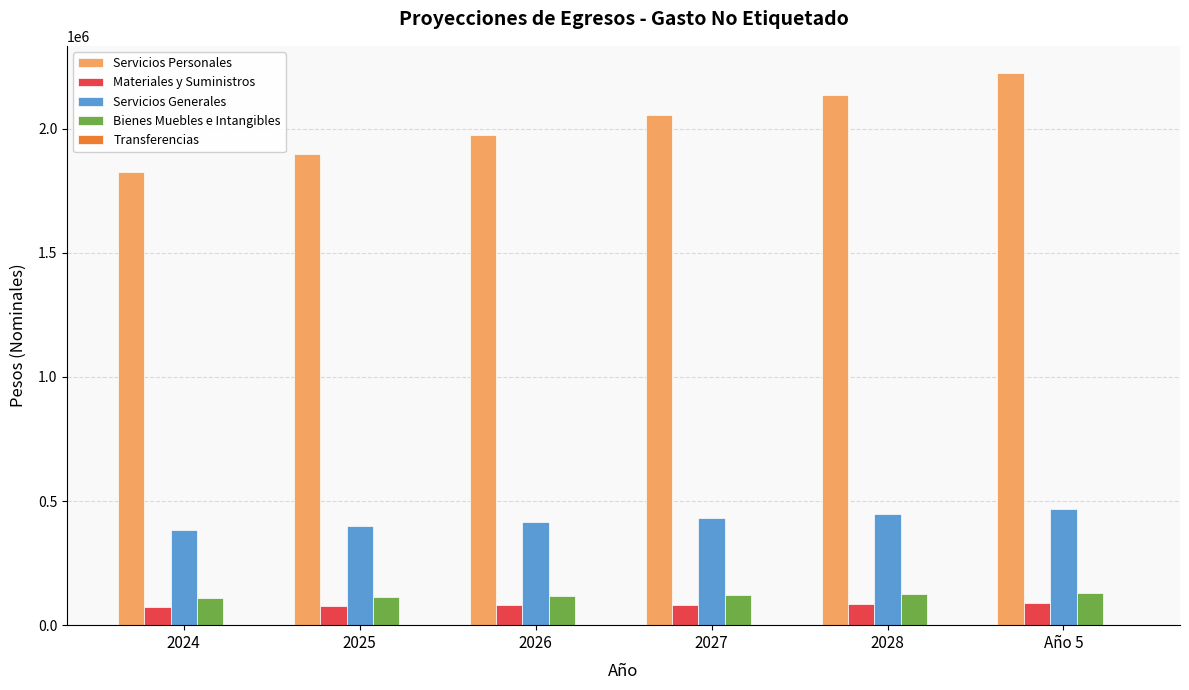

The value of Servicios Personales at 2025 is 1899850.9. True or false?

True